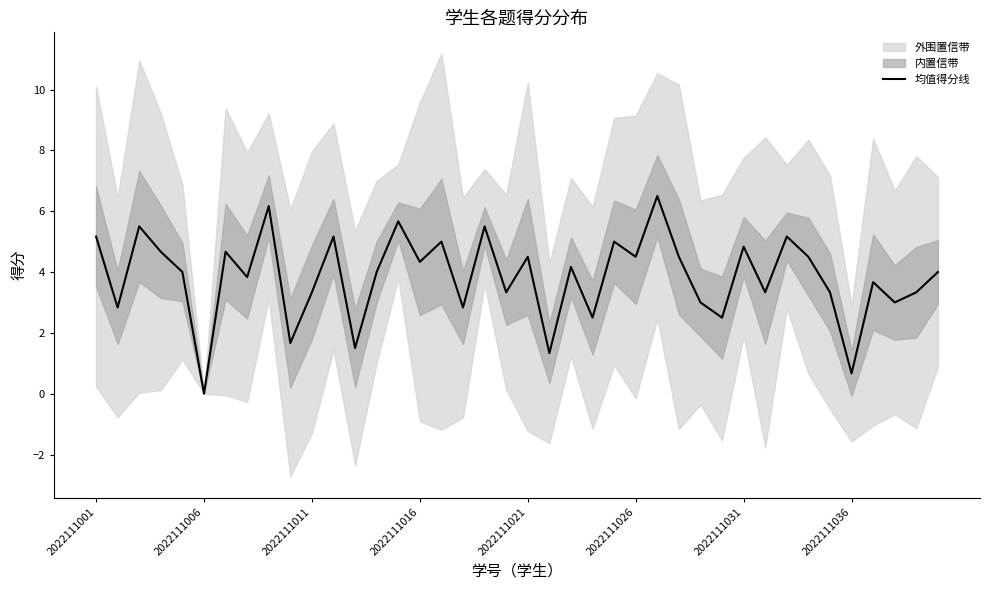

What is the difference between the maximum and minimum values?

6.5